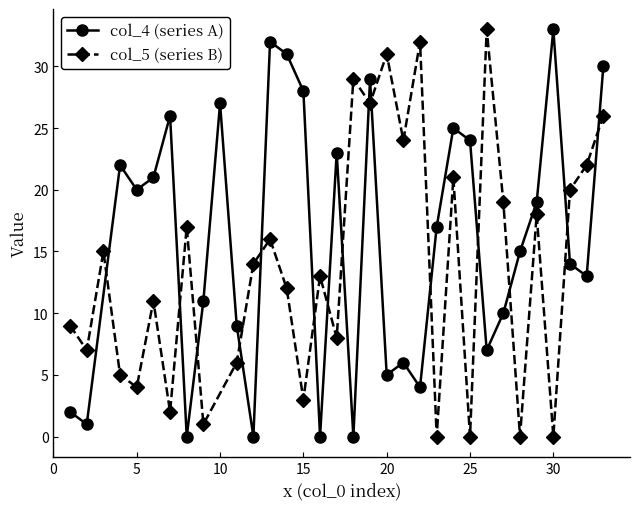

List the series in order of their peak value, lowest first.

col_4 (series A), col_5 (series B)